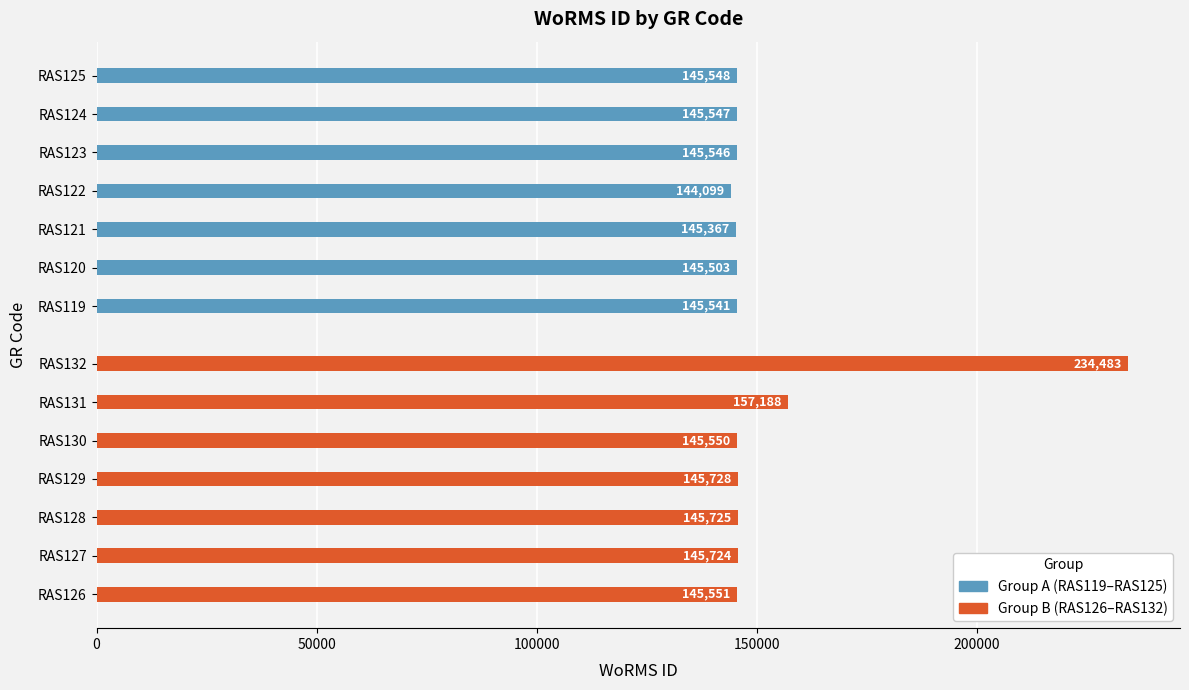

Between RAS126 and RAS127, which is larger?

RAS127